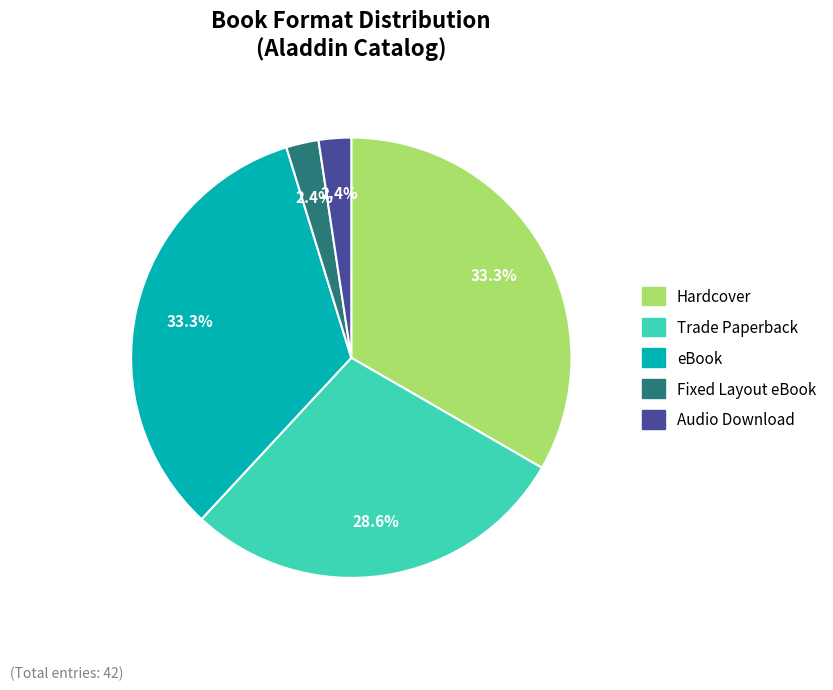

How much of the chart is everything except Audio Download?

97.6%